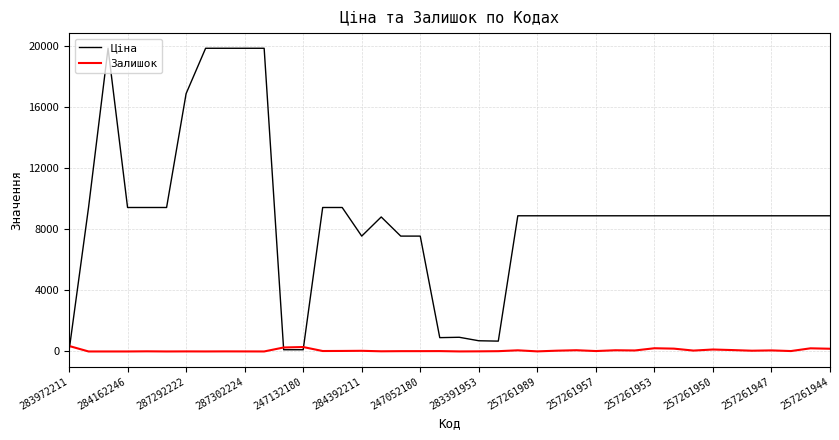

What is the greatest value displayed?

19831.1